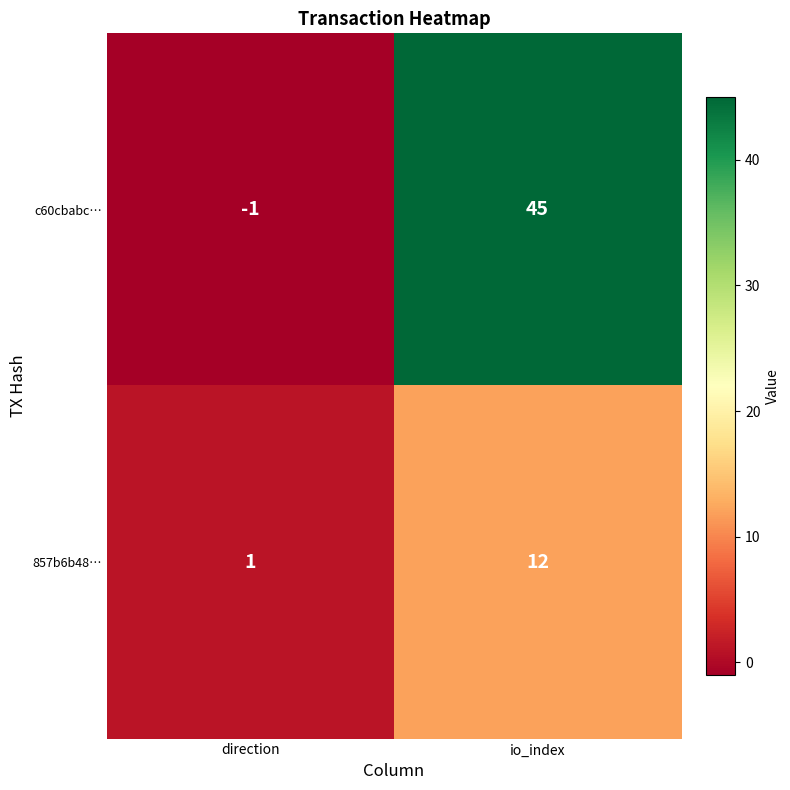

Is it true that c60cbabc… equals 45 at io_index?

True